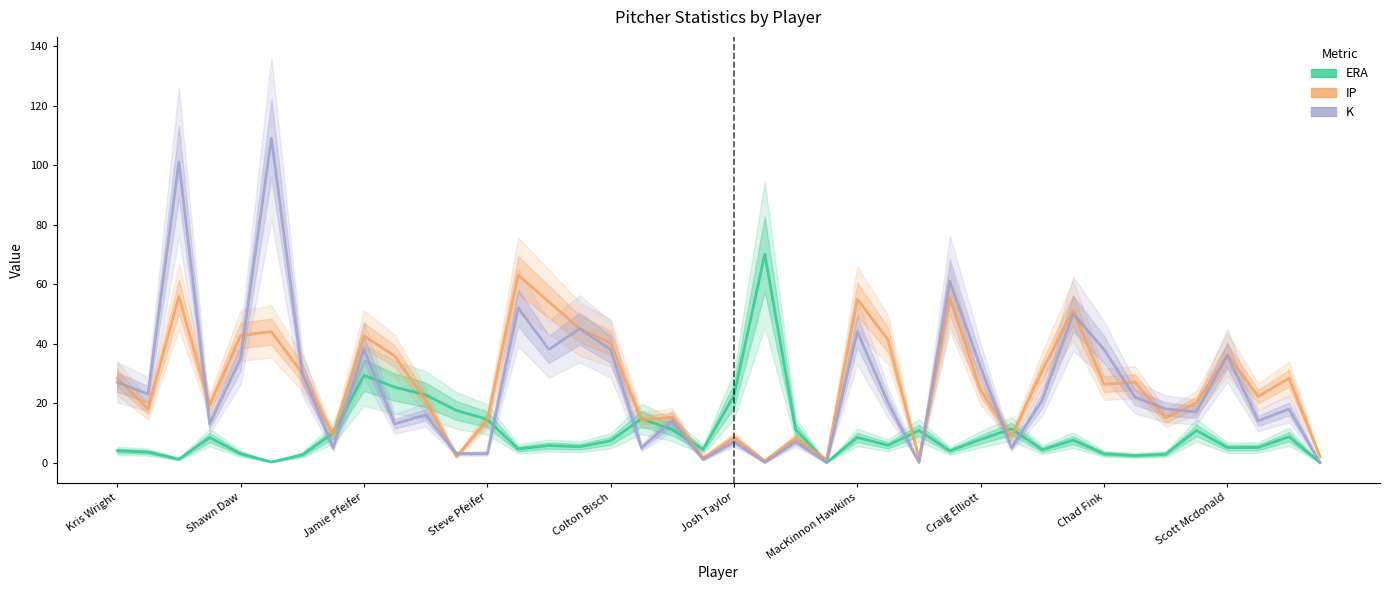

Does the chart display data point markers on the line(s)?

No